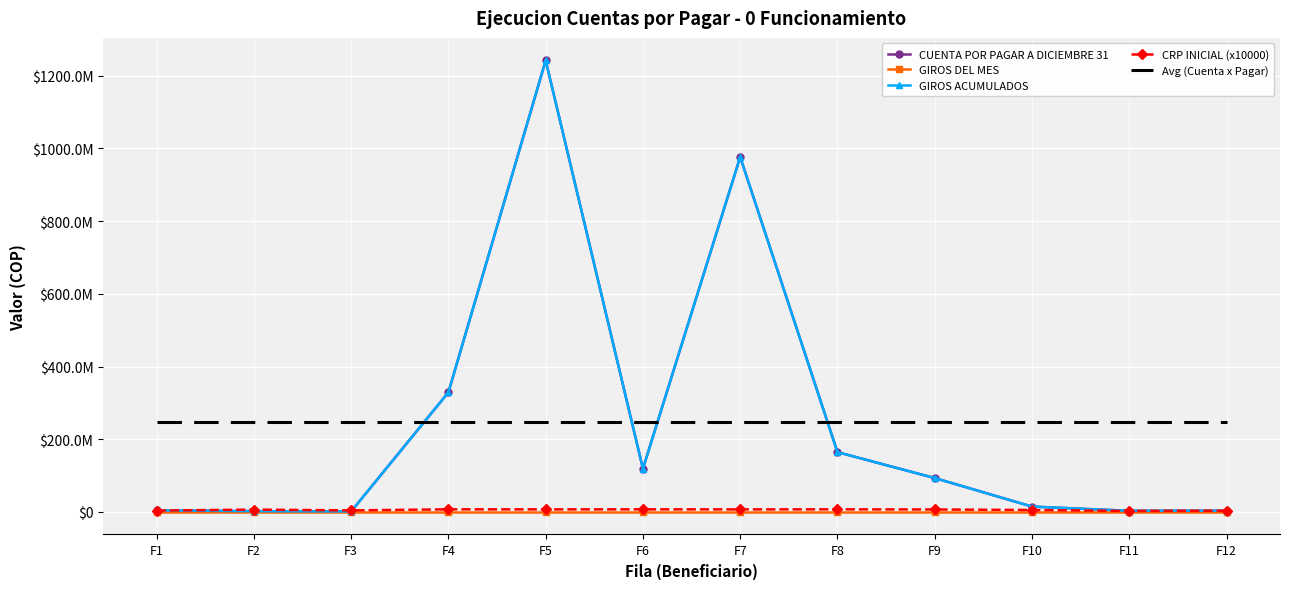

What is the total value across all series at F7?

2205990205.7